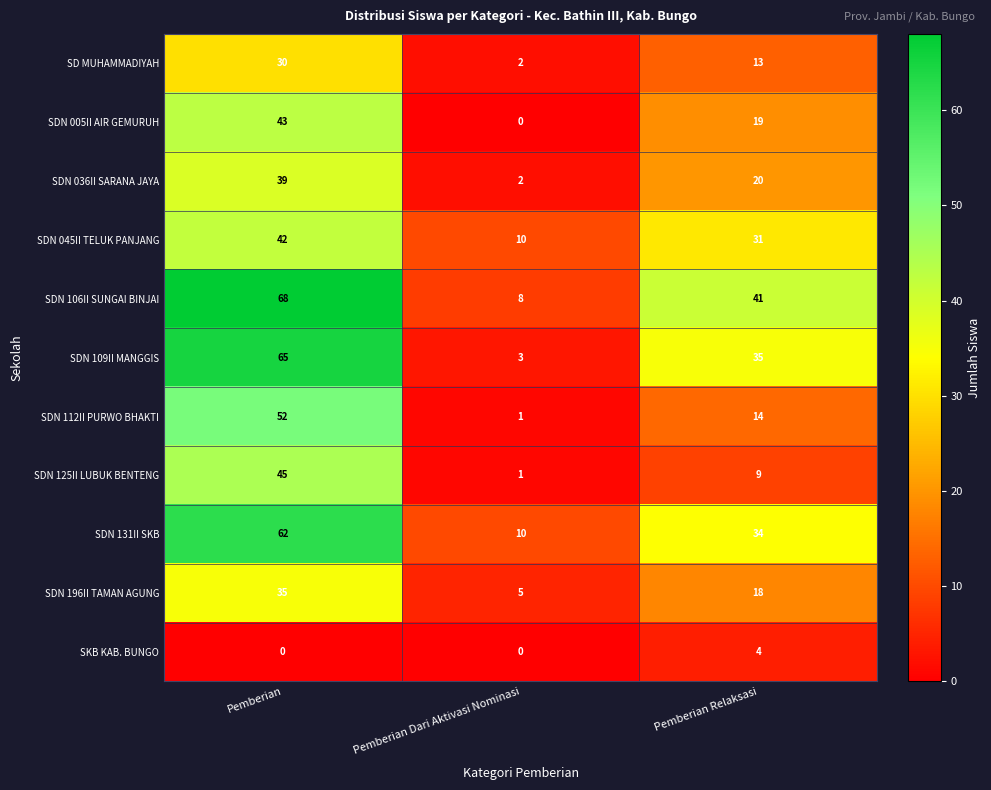

At which label is SDN 106II SUNGAI BINJAI closest to 38?

Pemberian Relaksasi